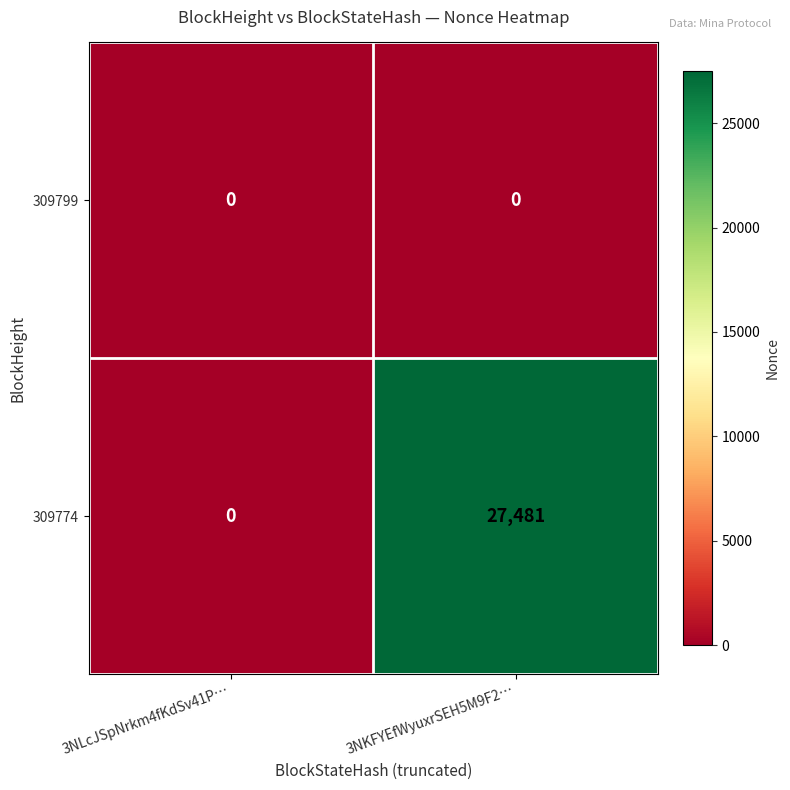

Between 3NLcJSpNrkm4fKdSv41P… and 3NKFYEfWyuxrSEH5M9F2…, which series saw the biggest shift?

309774